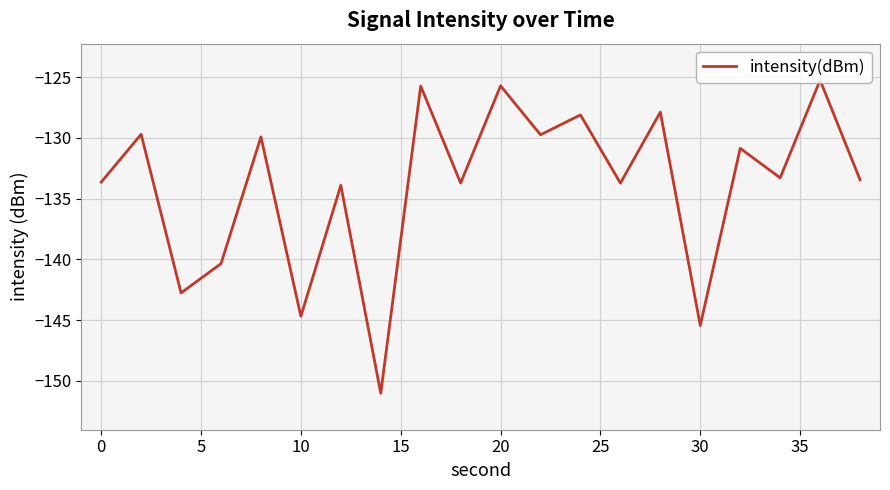

Count the number of data series in this chart.

1